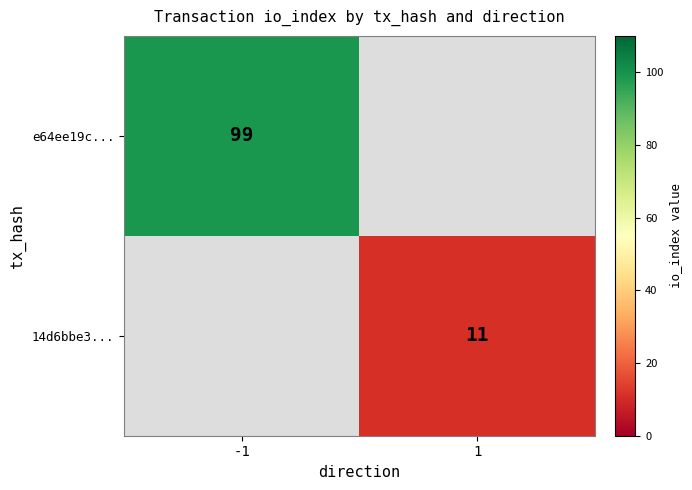

The 14d6bbe3... series shows 18 at 1. True or false?

False